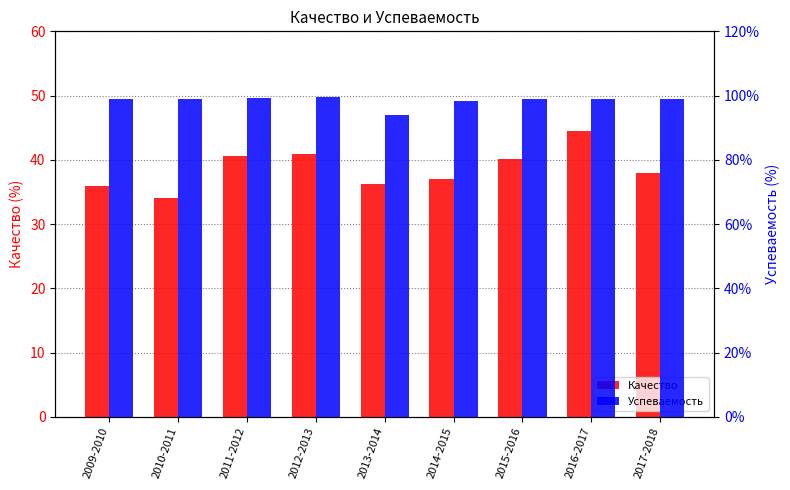

Is the value of Качество at 2017-2018 greater than the value of Успеваемость at 2015-2016?

No